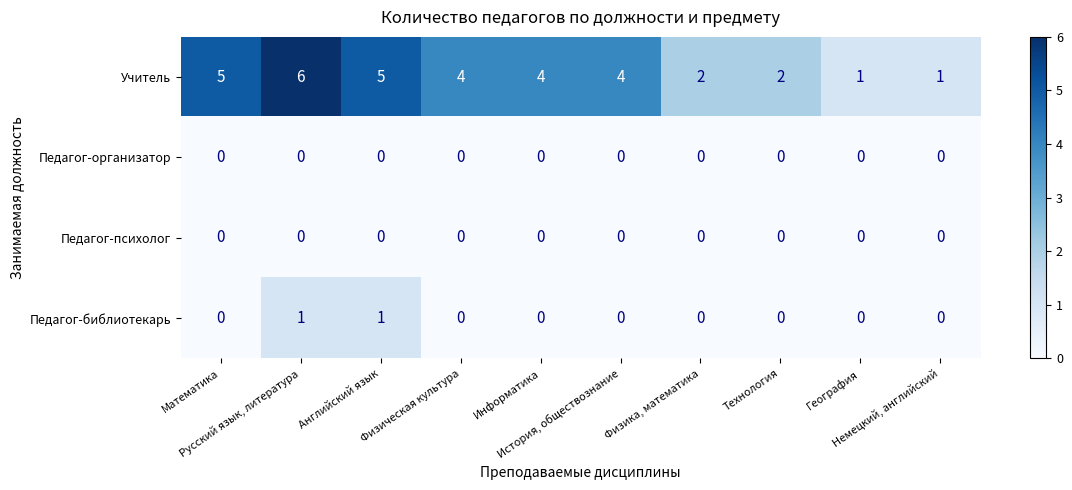

How many series are shown in this chart?

4